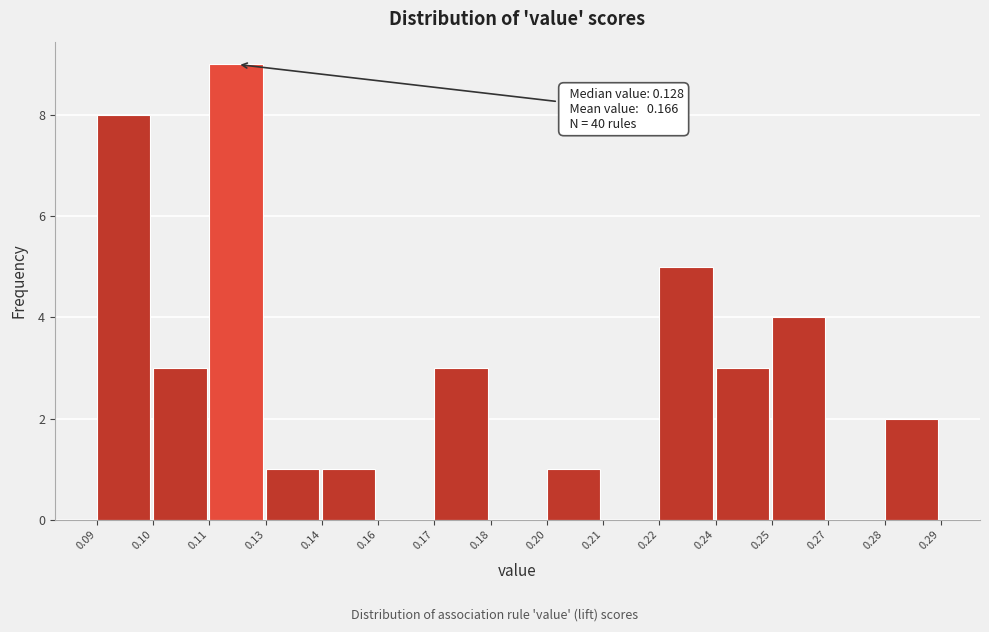

Reading left to right, what are all the values shown in this chart?

0.09=8	0.10=3	0.11=9	0.13=1	0.14=1	0.16=0	0.17=3	0.18=0	0.20=1	0.21=0	0.22=5	0.24=3	0.25=4	0.27=0	0.28=2